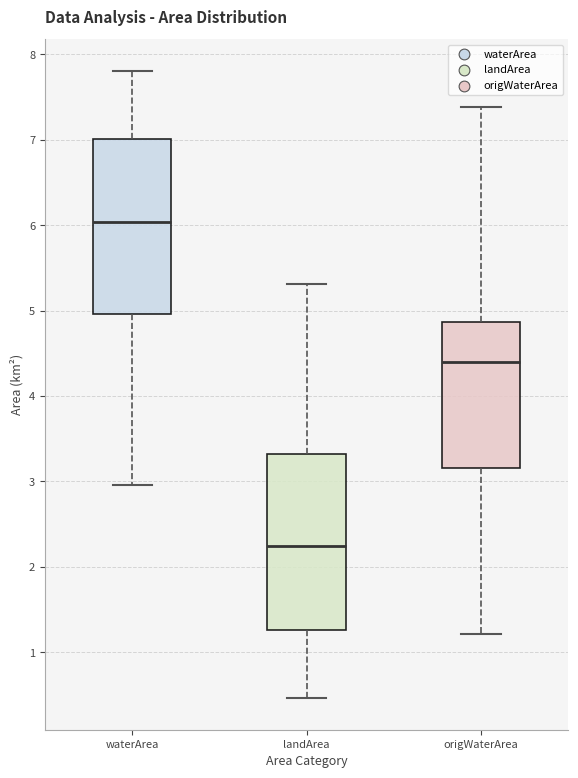

Reading left to right, transcribe this box plot: for each box, give where its median line is, the range the box spans, and where its two whiskers end, as read against the y-axis. The values are not printed on the chart, so give them approximately, as read against the axis.

waterArea: median 6.0, box 5.0 to 7.0, whiskers 3.0 to 7.8
landArea: median 2.2, box 1.3 to 3.3, whiskers 0.5 to 5.3
origWaterArea: median 4.4, box 3.2 to 4.9, whiskers 1.2 to 7.4